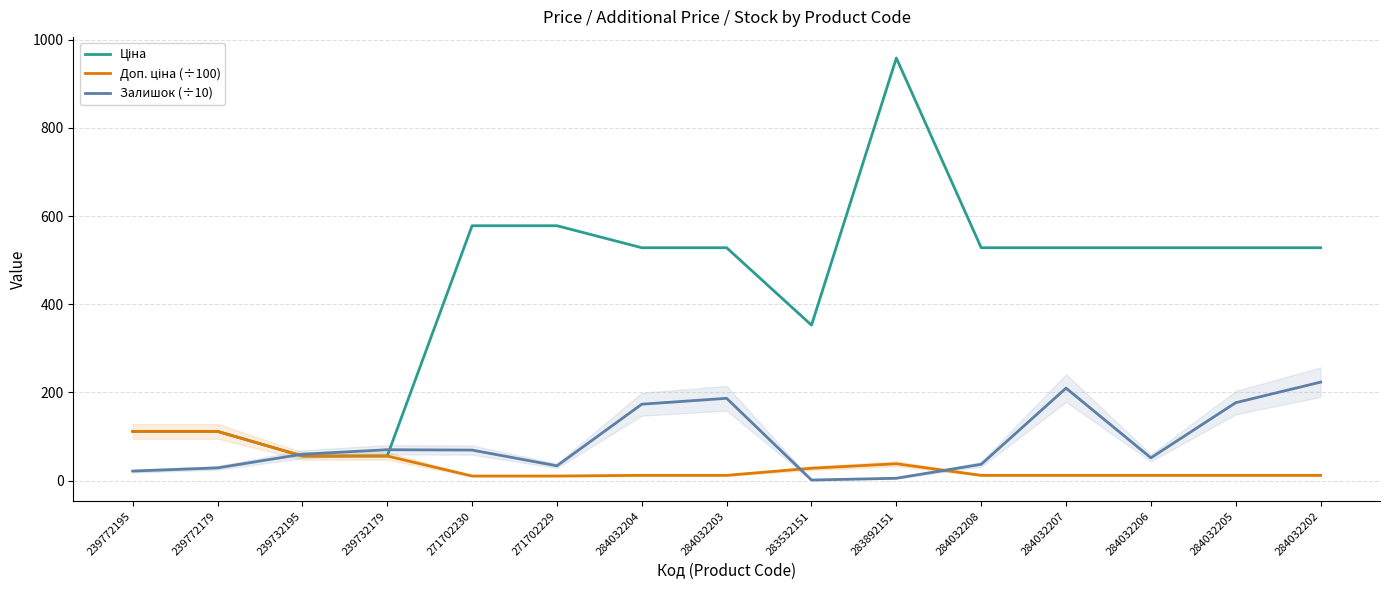

What is the approximate value of Залишок (÷10) at 239732195?

60.0